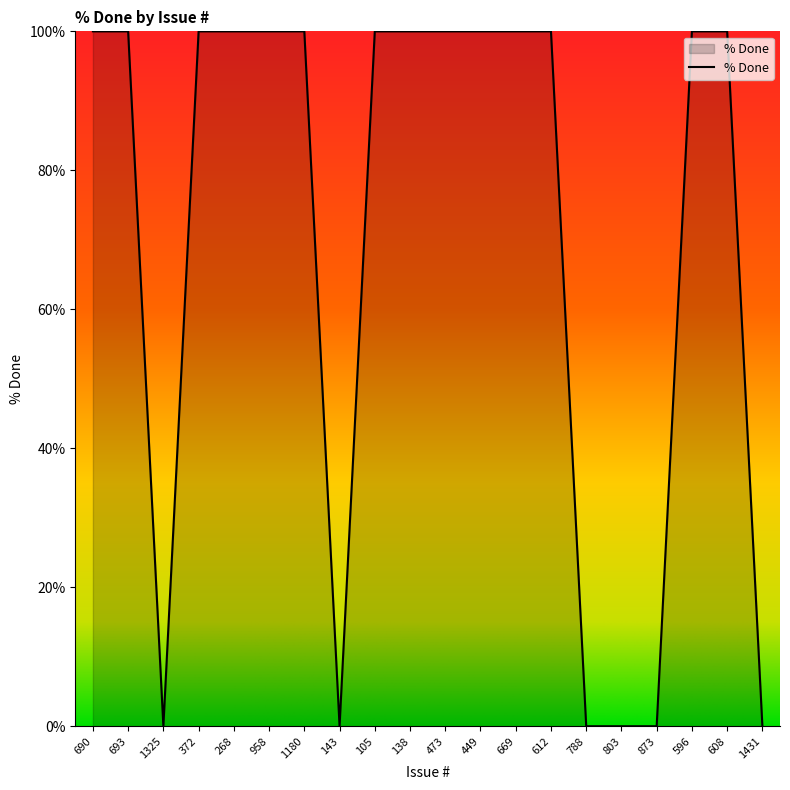

Count the values in the range 0 to 100.

20